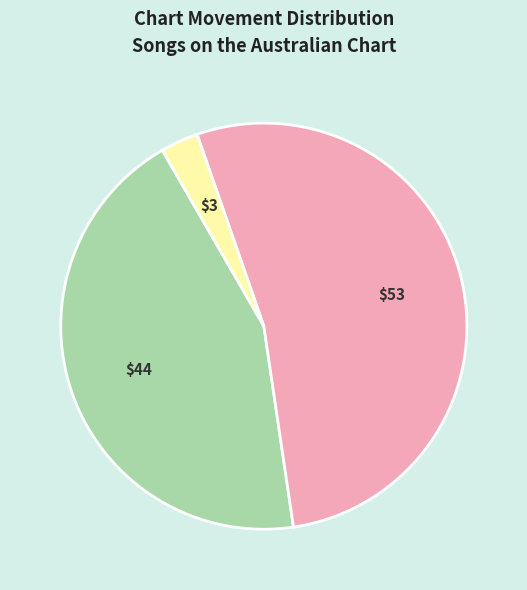

Count the number of slices in the pie.

3